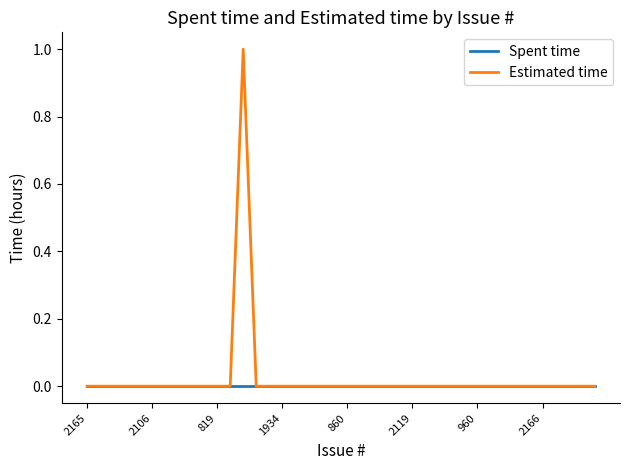

What is the label of the 20th point from the left?

19